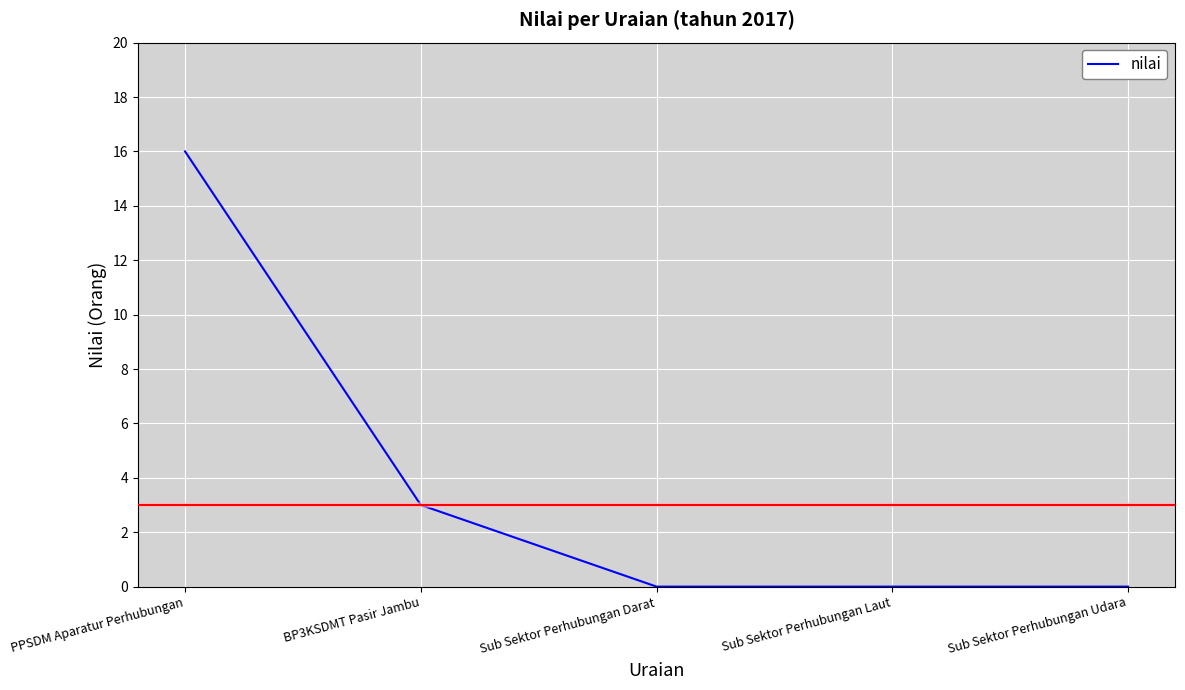

True or false: the data shows -10 at Sub Sektor Perhubungan Udara.

False